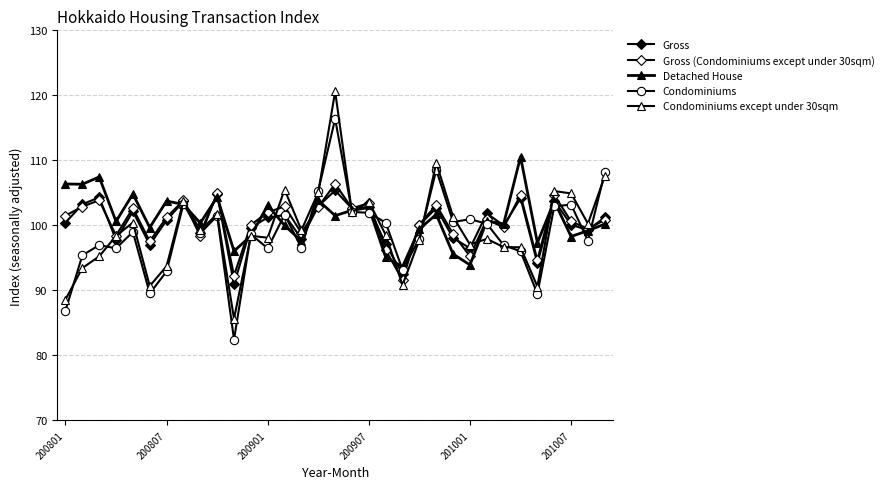

Count the number of data series in this chart.

5